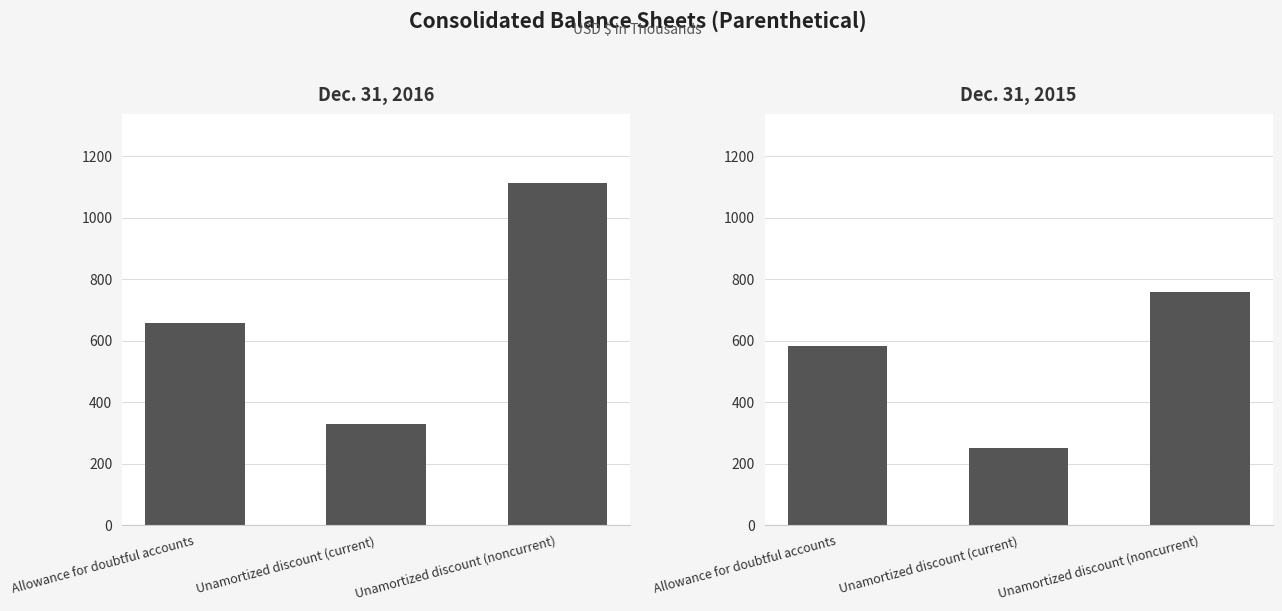

What is the maximum value shown in the chart?

1113